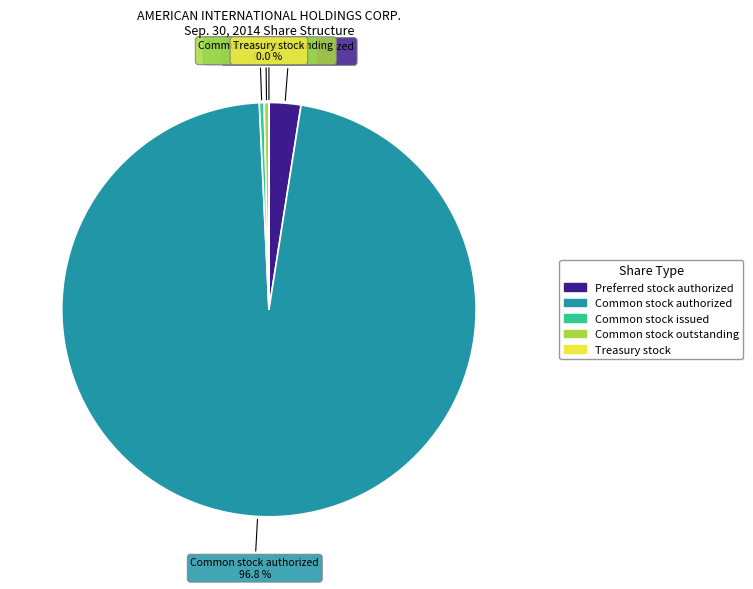

Approximately how many times larger is the value at Preferred stock authorized compared to Common stock outstanding?

6.7